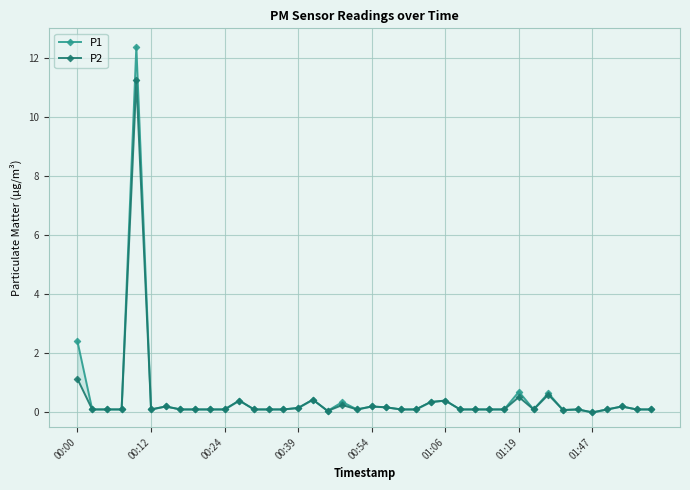

Which series changed the most between 21 and 22?

P1